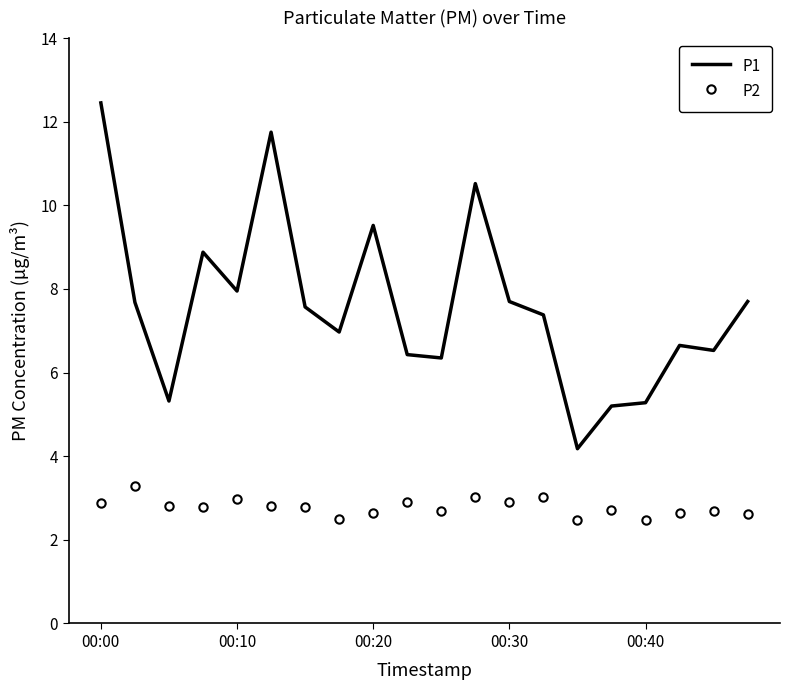

Which series has the largest range (max minus min)?

P1